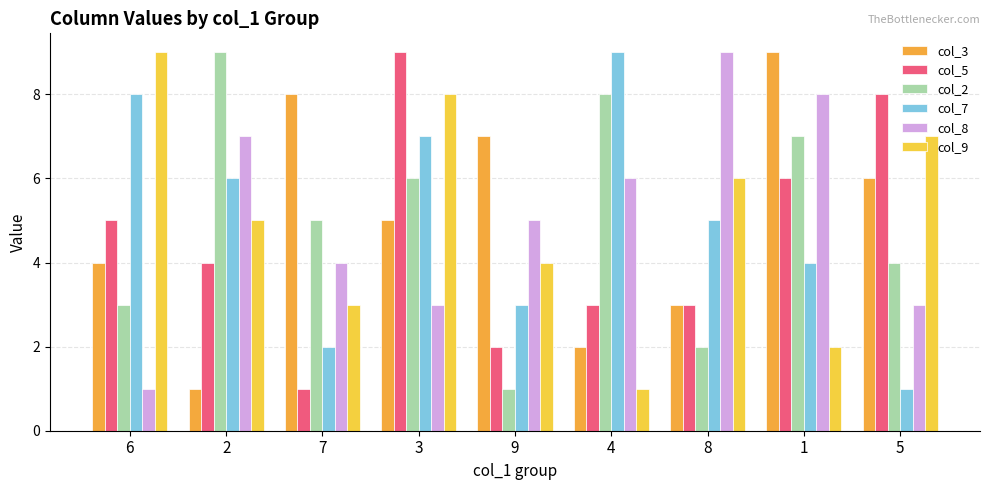

What is the sum of all col_2 values?

45